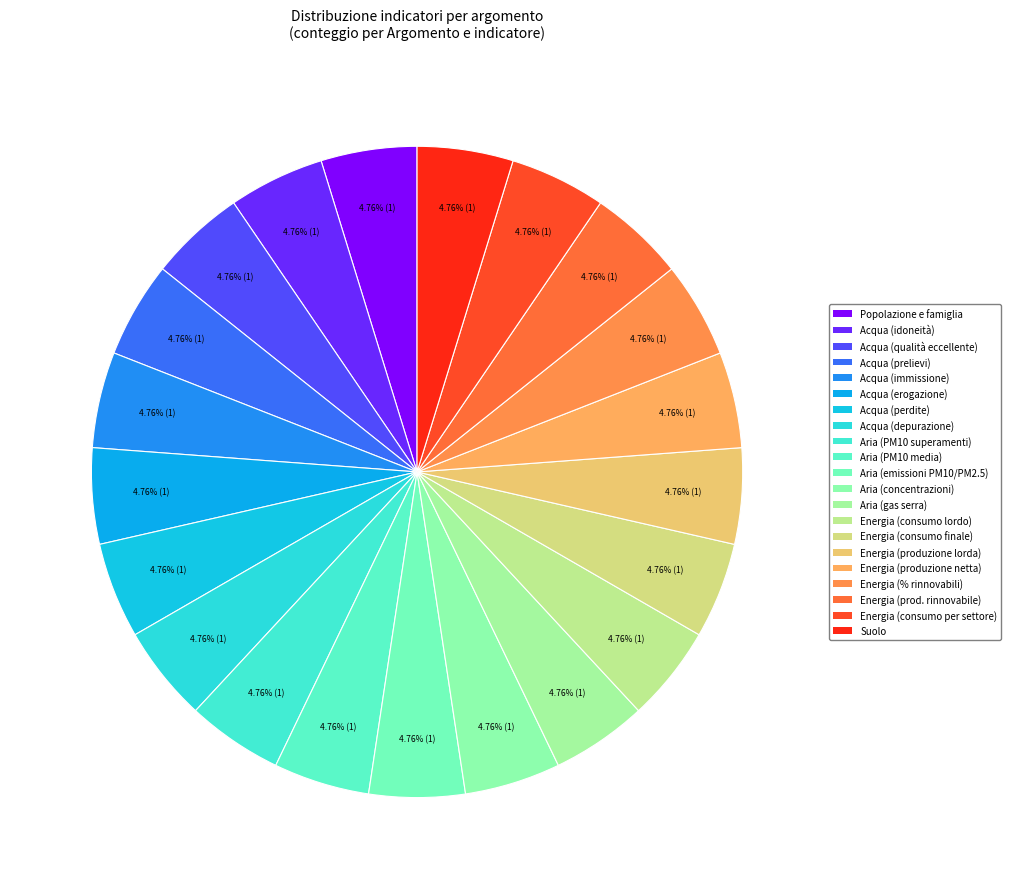

How many segments does this pie chart have?

21